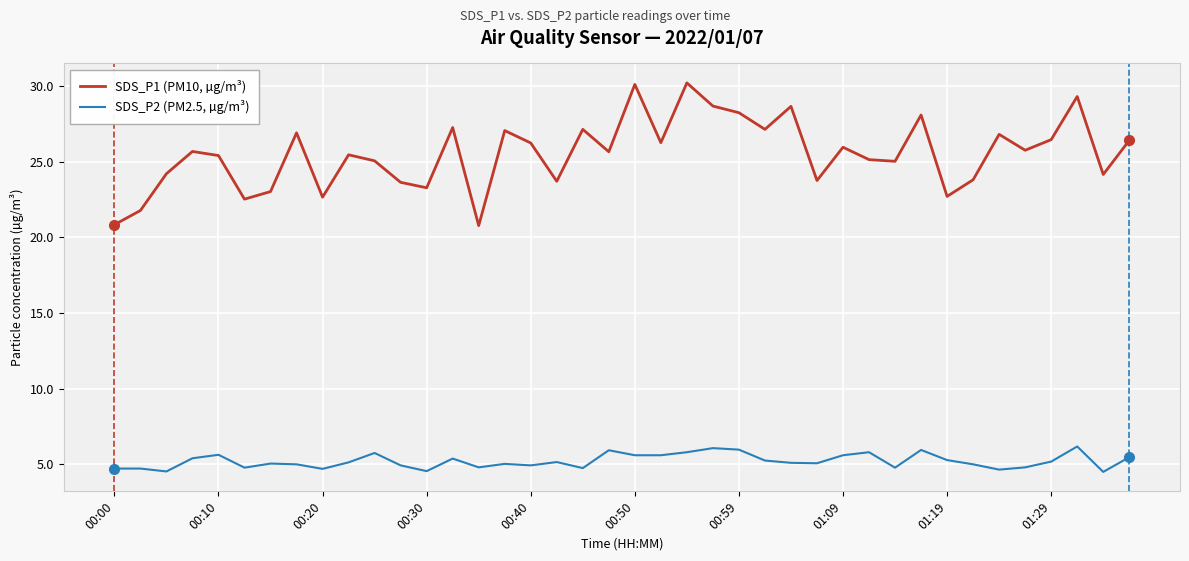

Which series has the widest spread of values?

SDS_P1 (PM10, µg/m³)